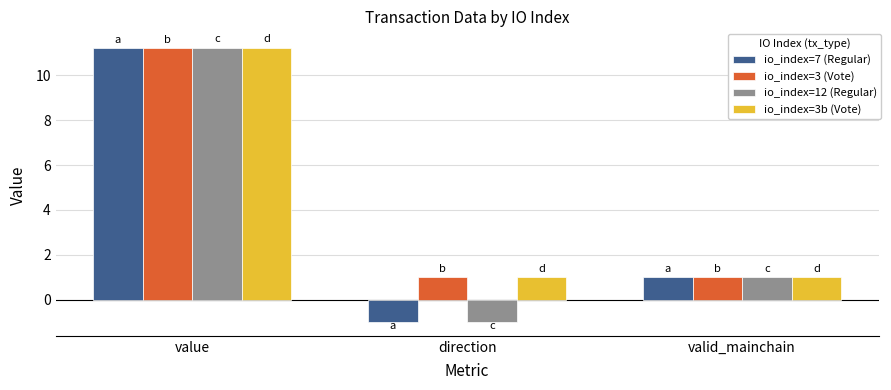

List the labels in order of io_index=7 (Regular) value, smallest first.

direction, valid_mainchain, value